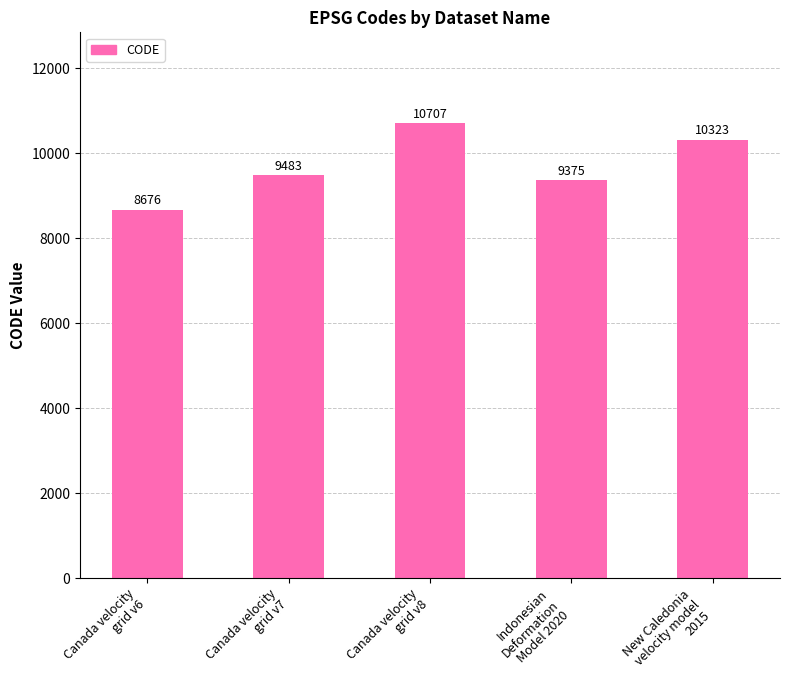

Reading right to left, list all the values displayed in this chart.

10323	9375	10707	9483	8676